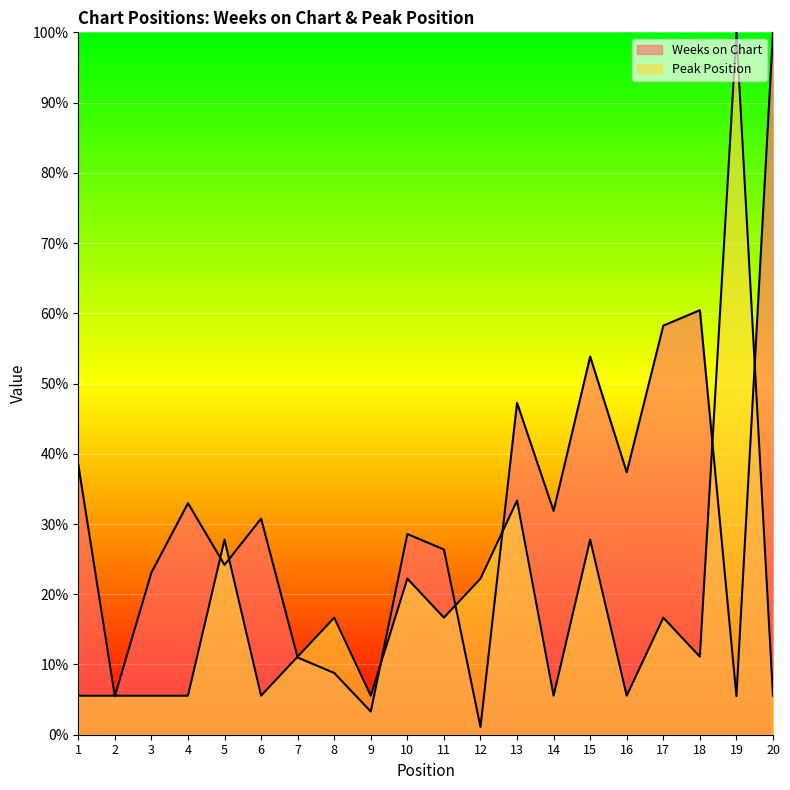

How many lines are shown in the chart?

2